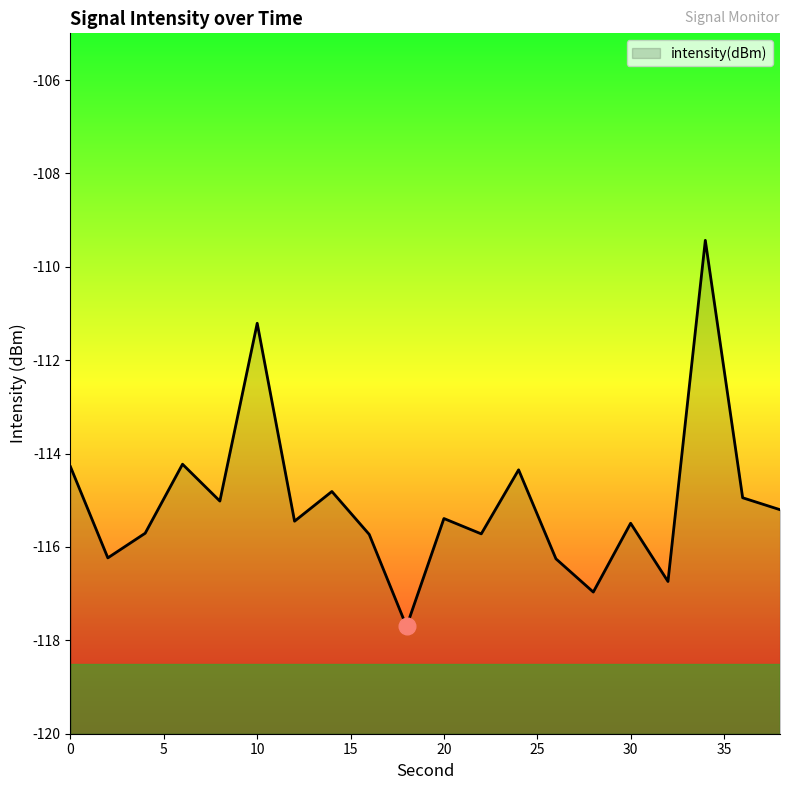

At which category does the data reach its first local valley?

2